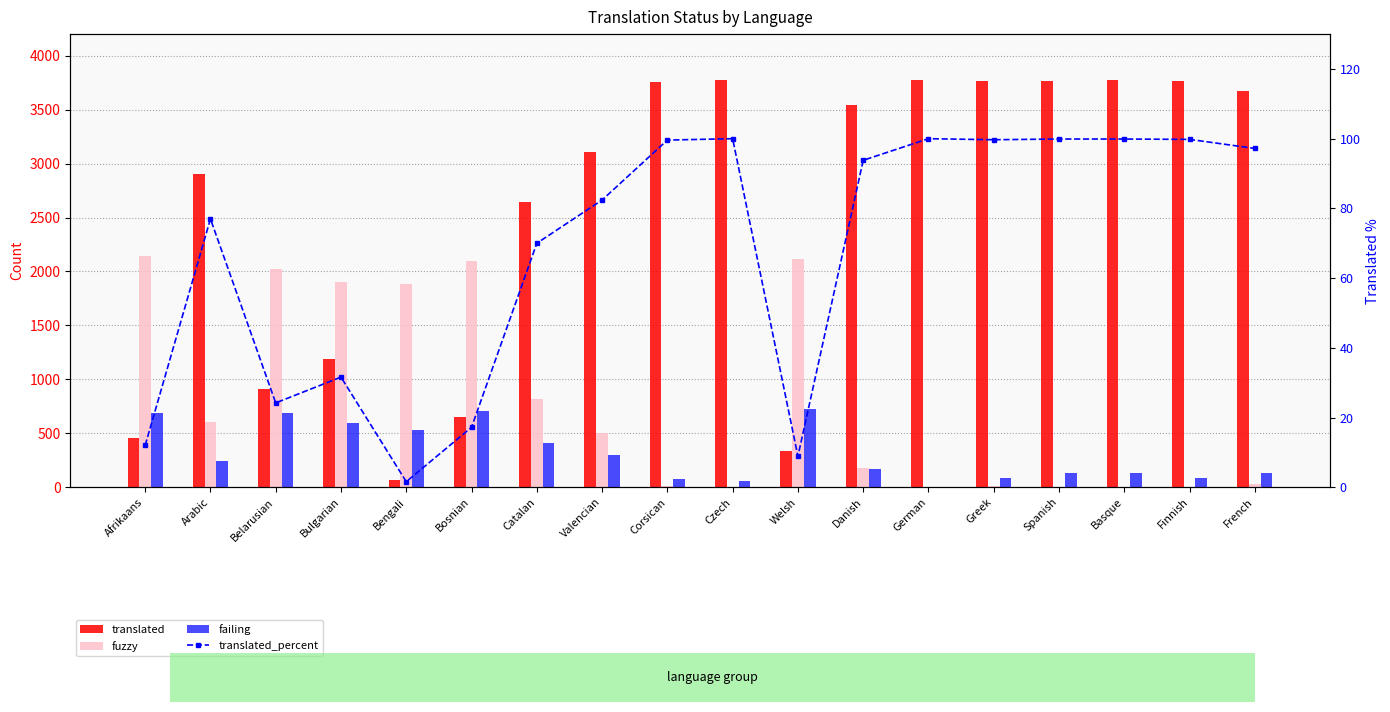

At how many categories does at least one series exceed 3569?

8